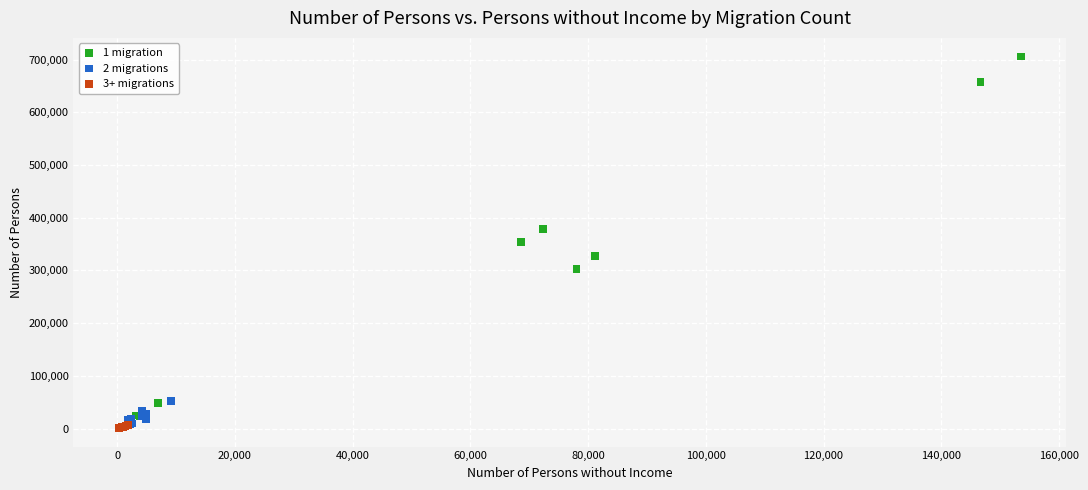

Which series has the widest spread of Y values?

1 migration